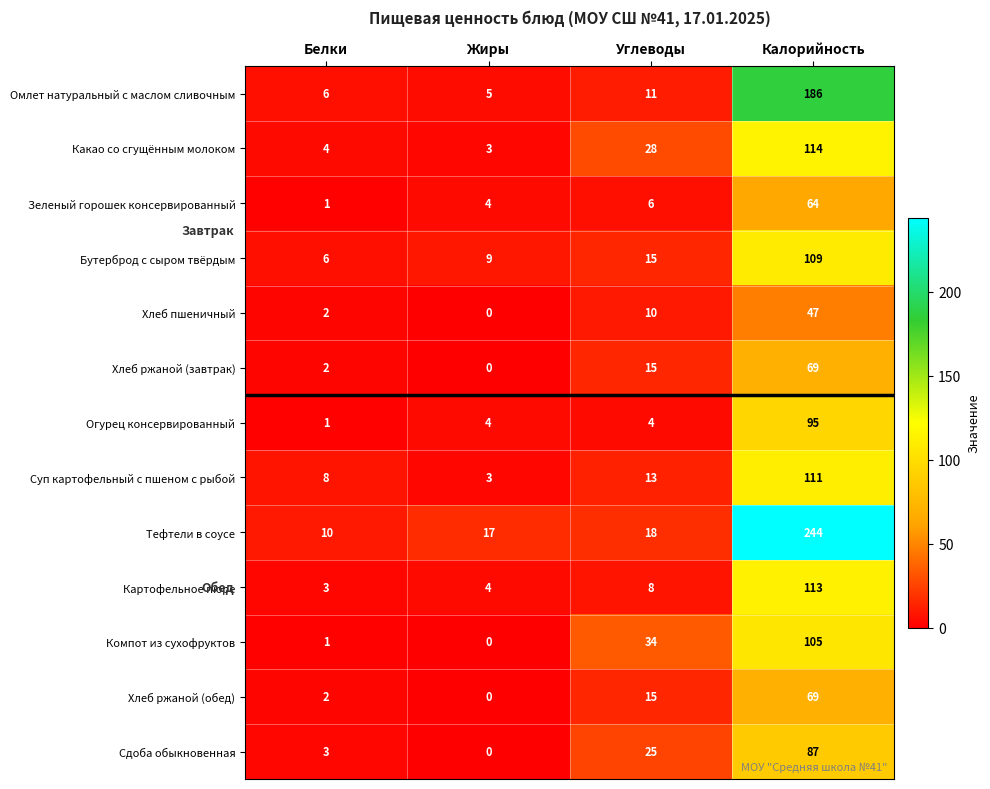

What is the approximate value of Бутерброд с сыром твёрдым at Калорийность, to the nearest 10?

110